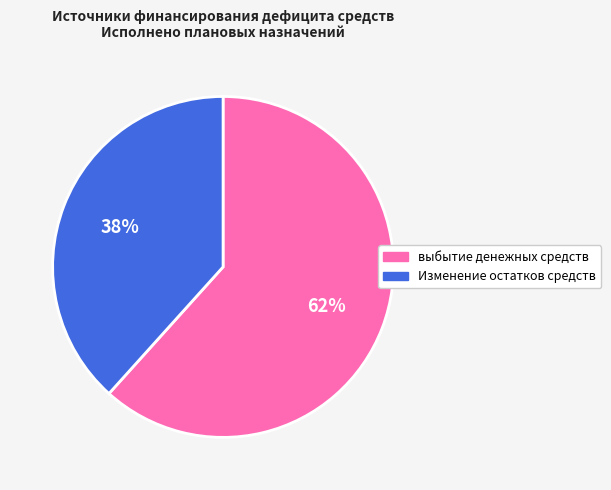

True or false: Изменение остатков средств accounts for 31% of the total.

False